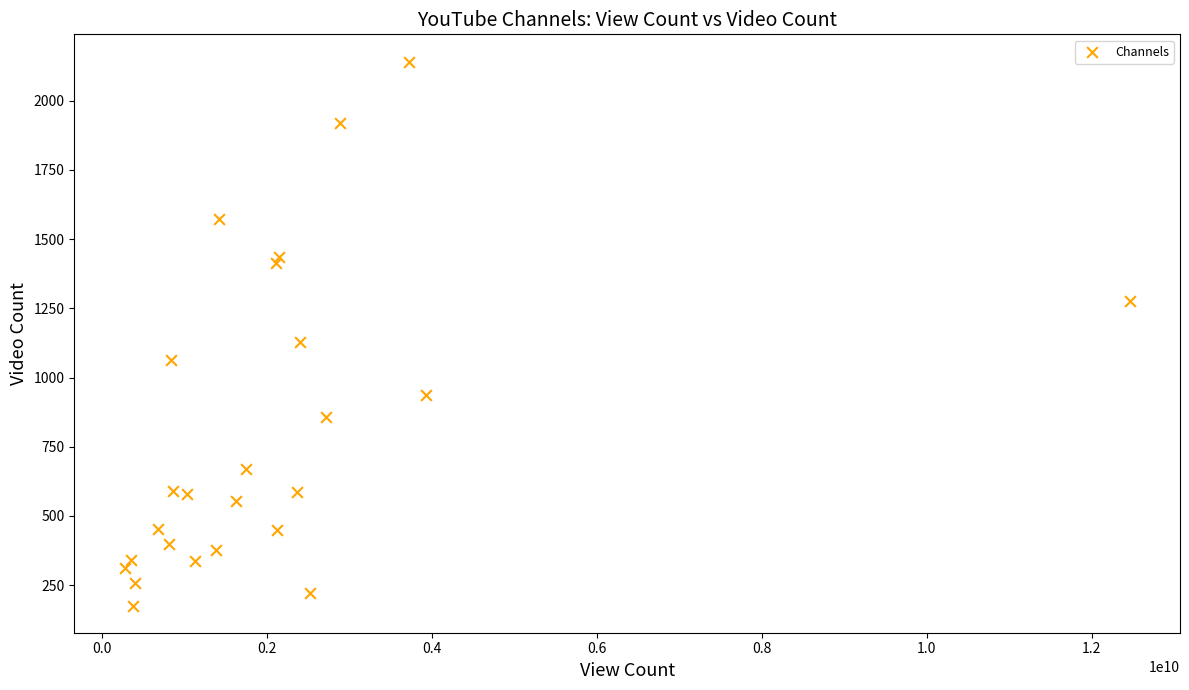

What Y value in the scatter plot is closest to 1159?

1128